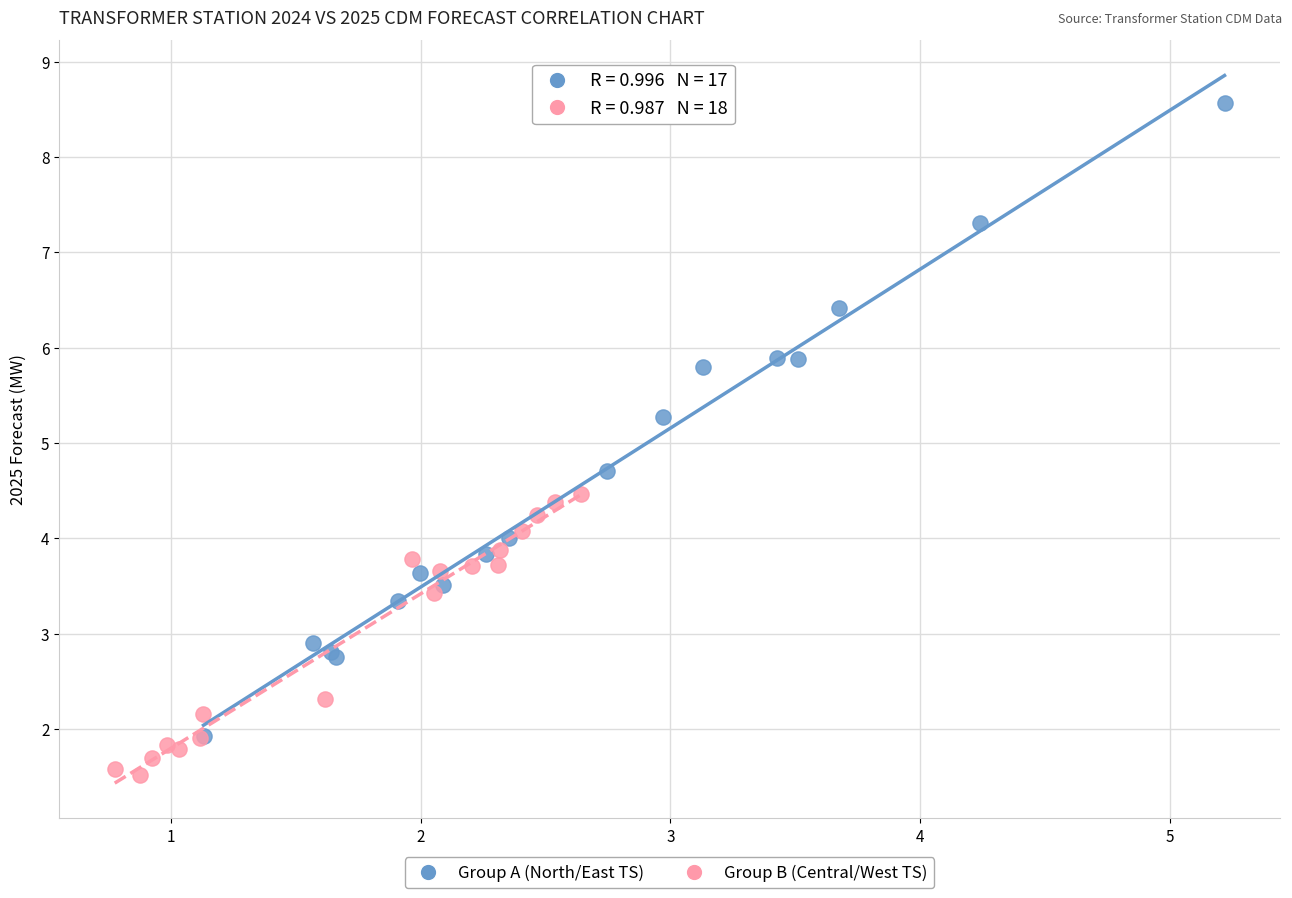

Which series reaches the minimum Y coordinate?

Group B (Central/West TS)